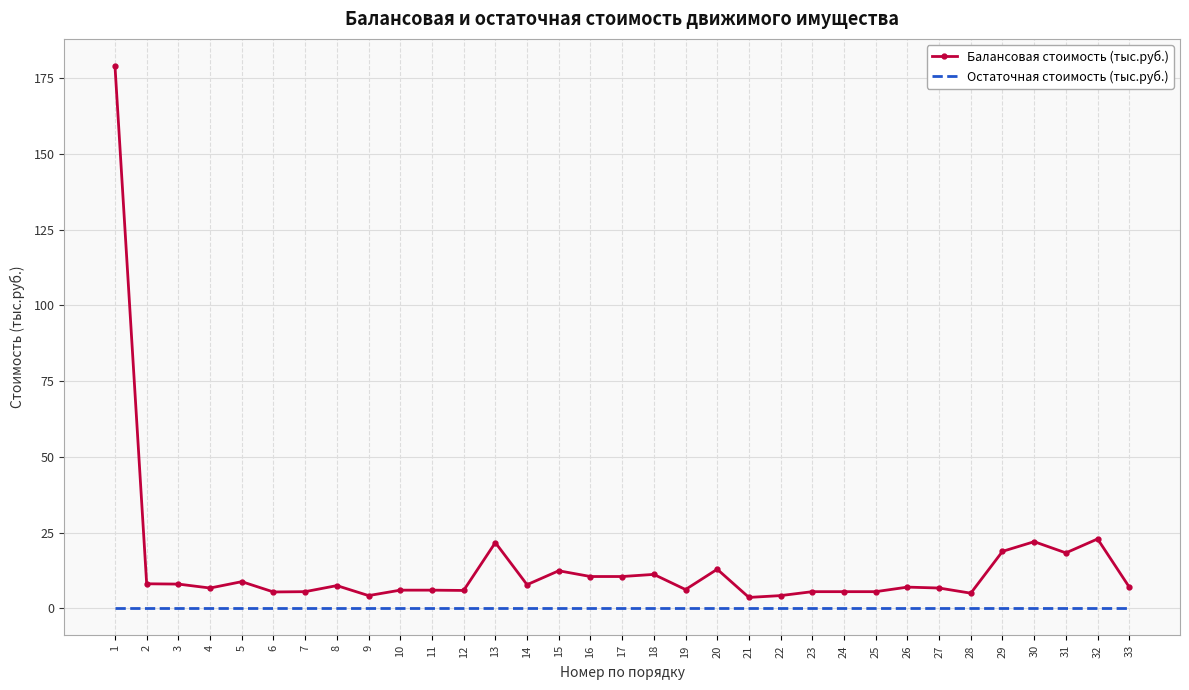

What is the difference between the second highest and minimum values in the Балансовая стоимость (тыс.руб.) series?

19.3